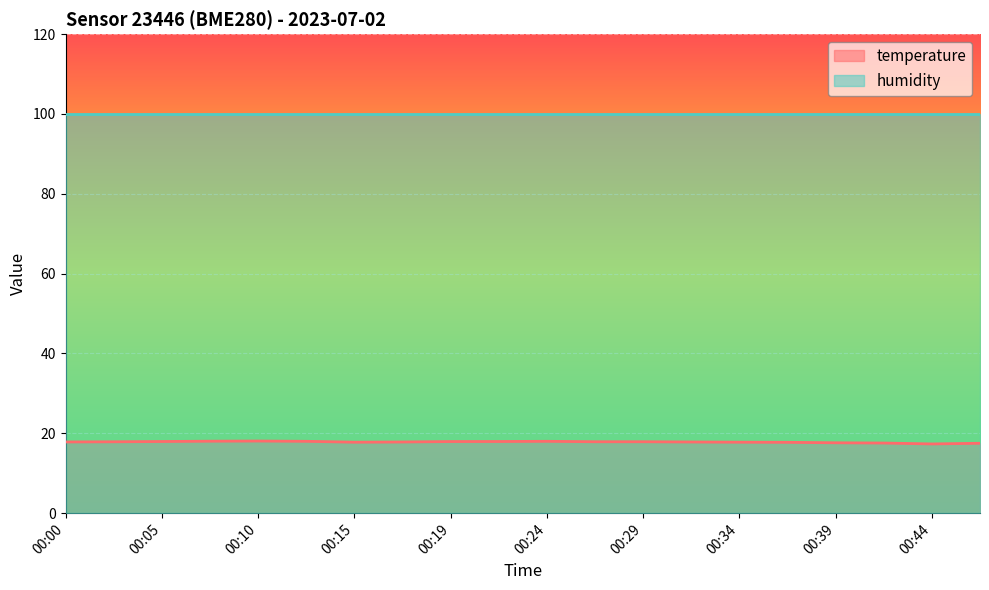

List the labels in order of value, smallest first.

00:44, 00:47, 00:42, 00:39, 00:37, 00:15, 00:34, 00:17, 00:32, 00:00, 00:02, 00:27, 00:29, 00:19, 00:05, 00:22, 00:12, 00:24, 00:07, 00:10